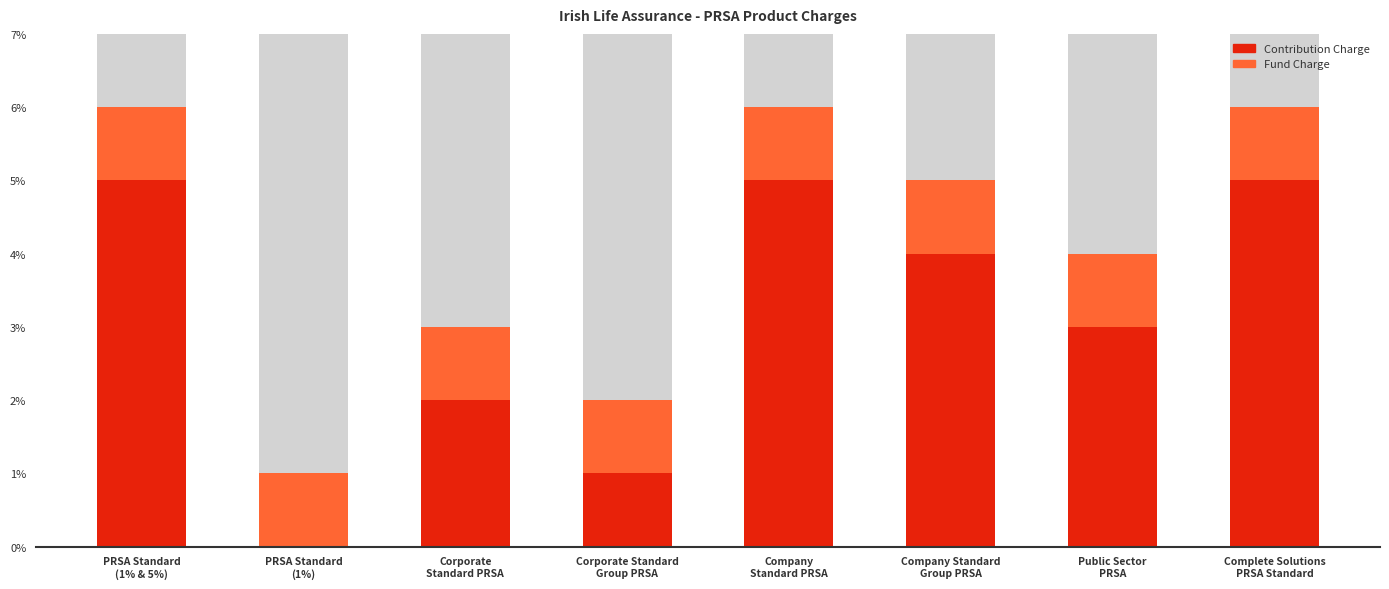

How many values in the Contribution Charge series exceed 0?

7